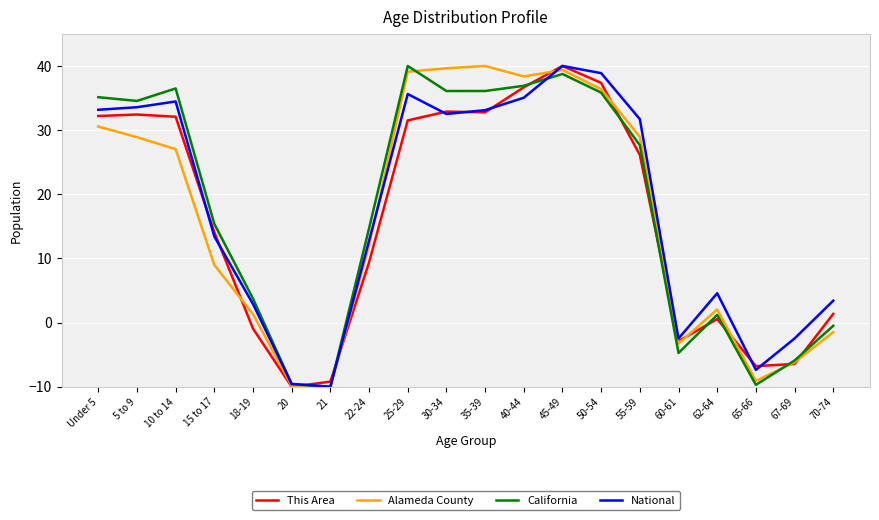

What position from the left is 35-39?

11